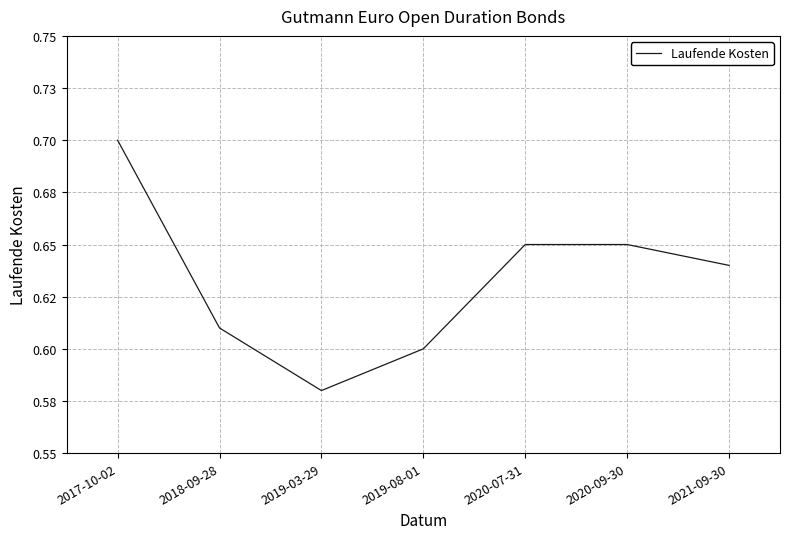

What is the change in value from 2017-10-02 to 2019-08-01?

-0.1